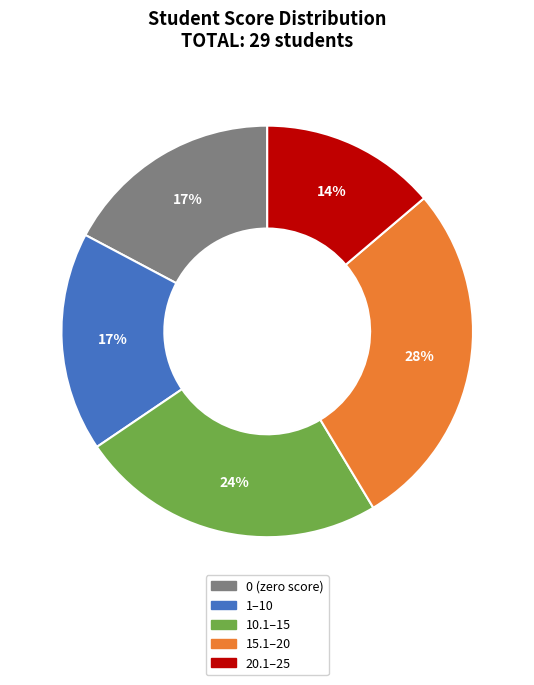

Which slice is the smallest?

20.1–25